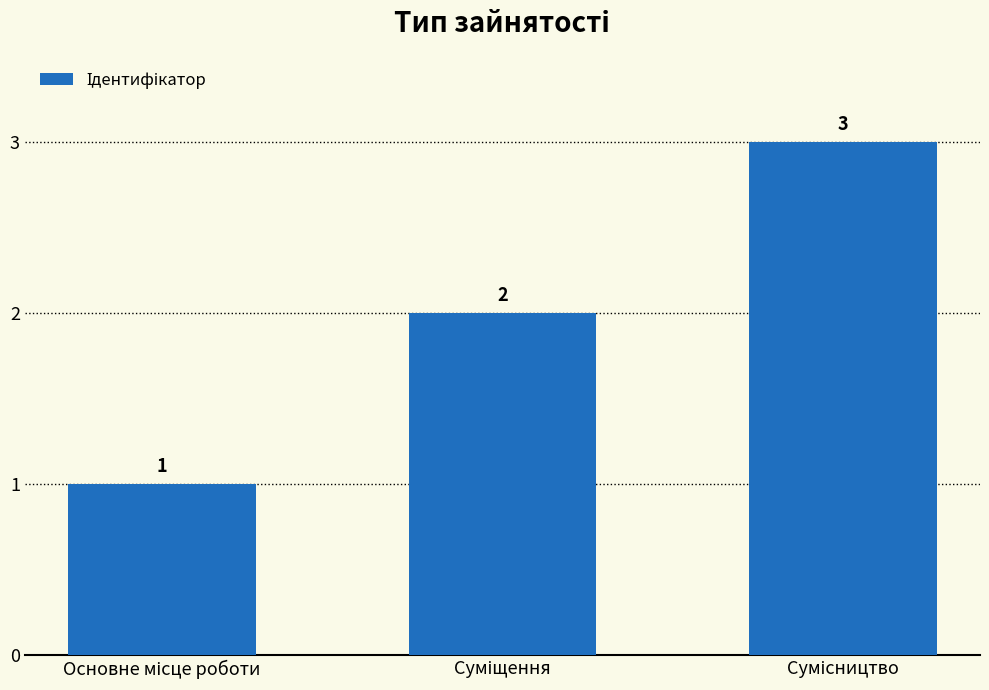

What is the average value?

2